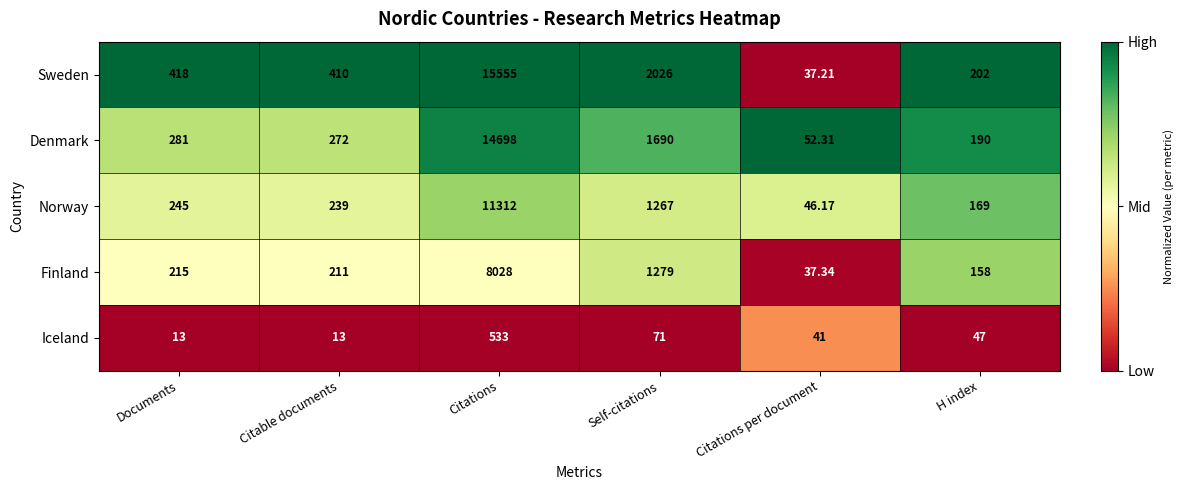

Which series has the largest total across all categories?

Sweden